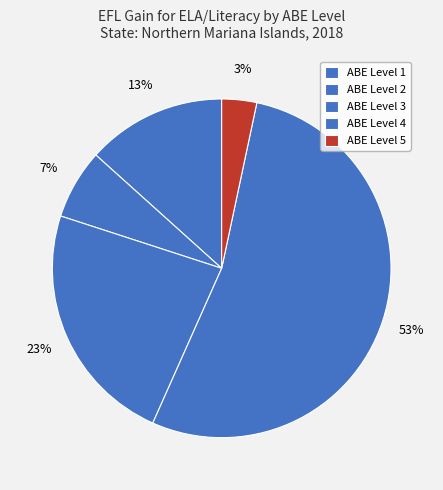

Is there any slice that represents more than half of the pie?

Yes